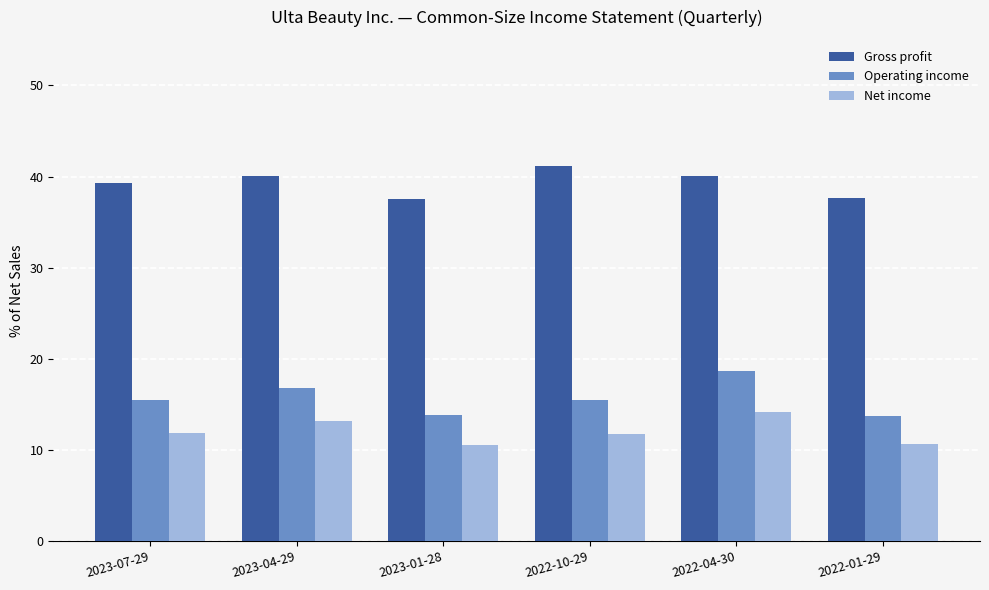

How many data points in Gross profit are above 40?

3